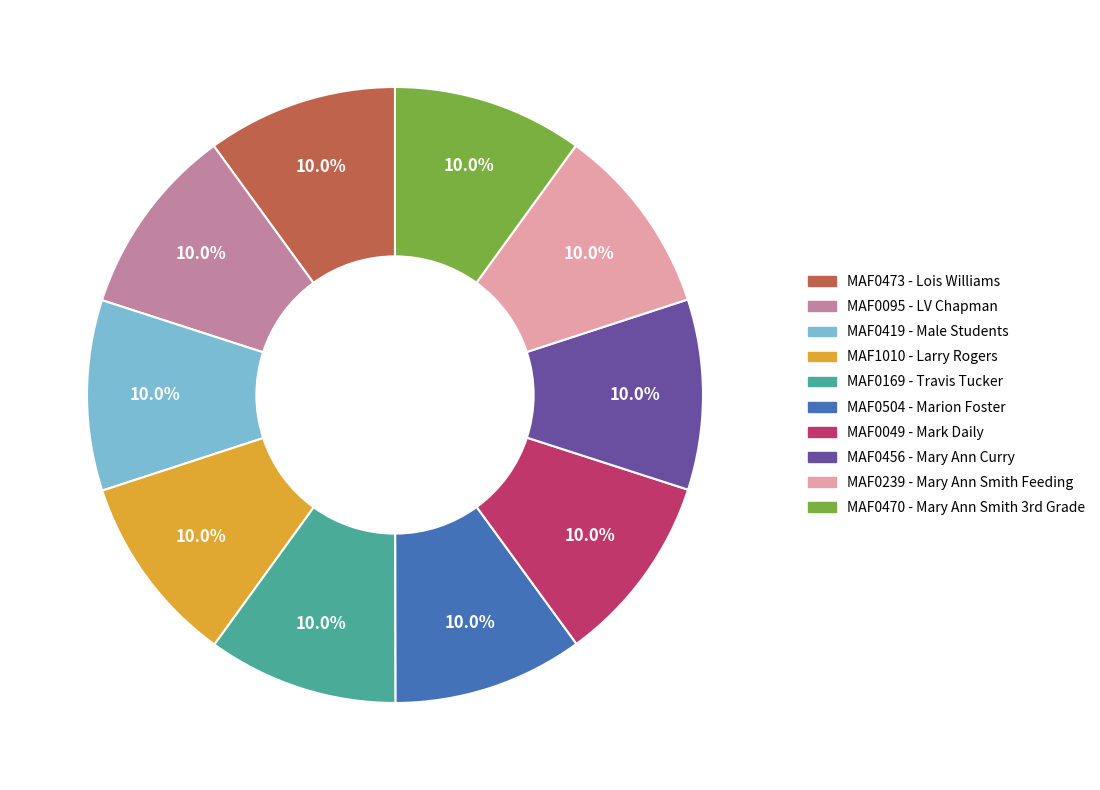

Does any single category account for the majority?

No